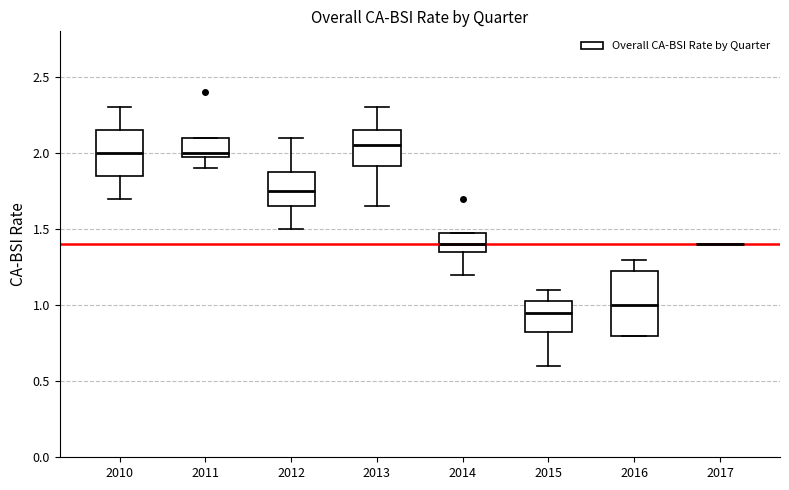

Which box is the tallest, from its lower edge to its upper edge?

2016